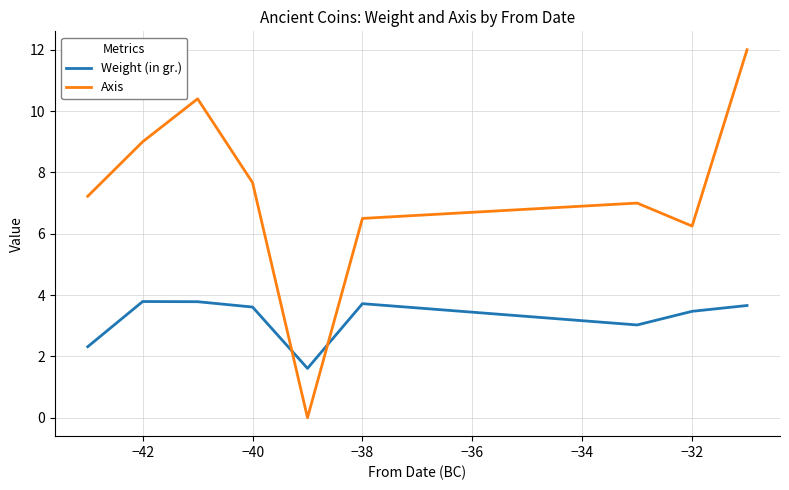

What is the difference between the second highest and minimum values in the Axis series?

10.4